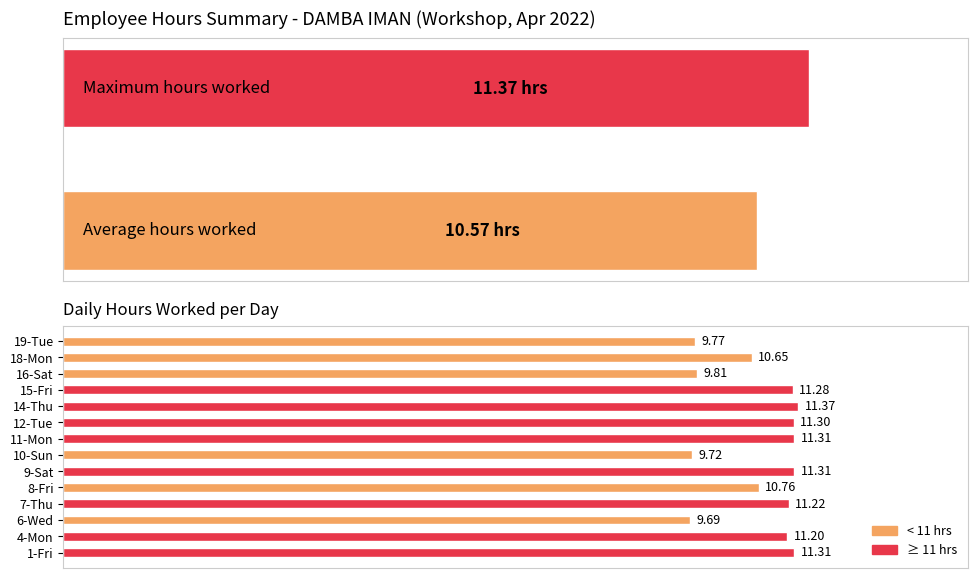

Count the values in the range 9 to 11.

6